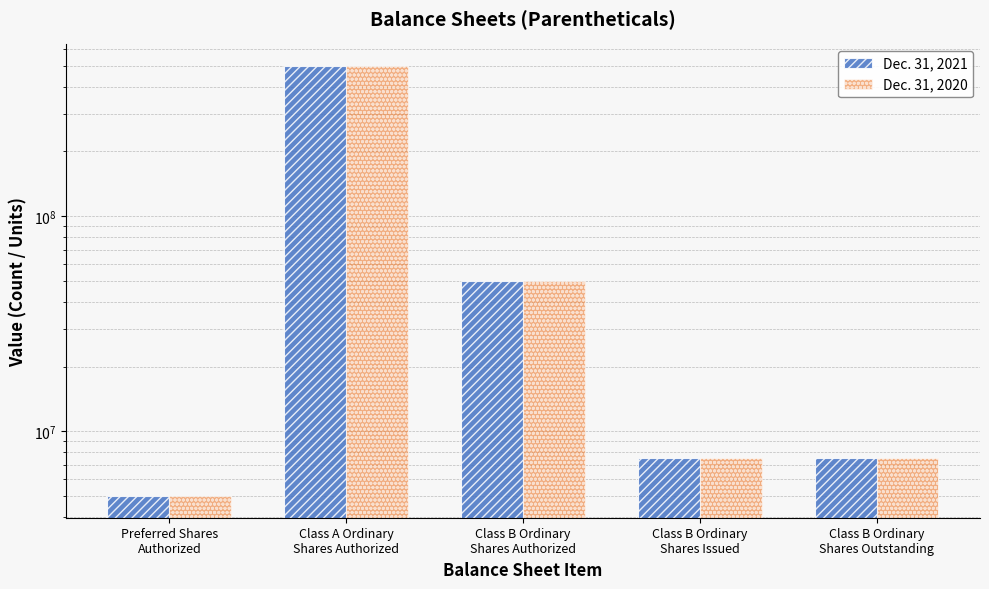

How many data points in Dec. 31, 2020 are less than 7500000?

1